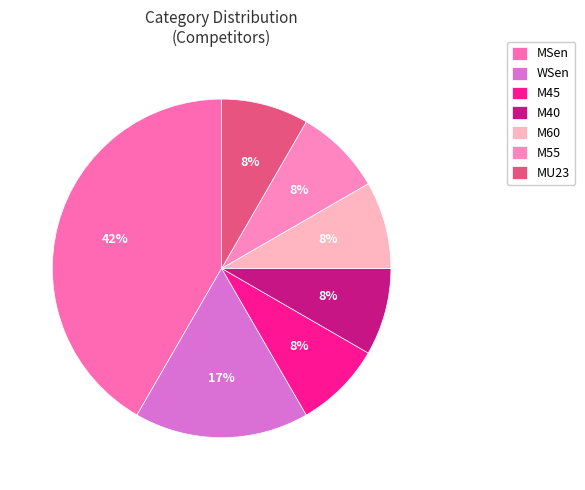

What is the ratio of the value at WSen to the value at MU23?

2.0